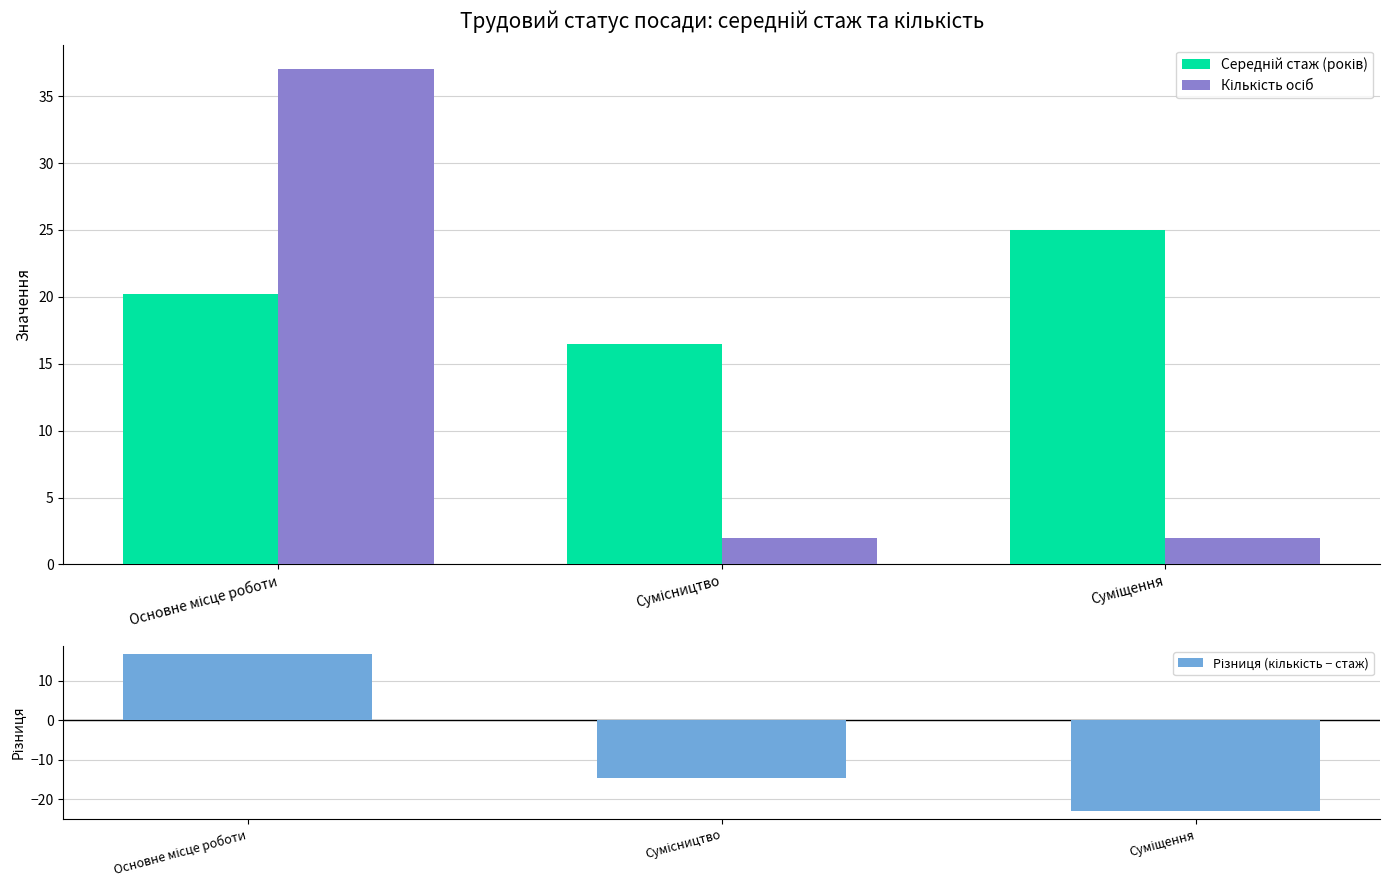

At which label does Різниця (кількість − стаж) reach its peak?

Основне місце роботи